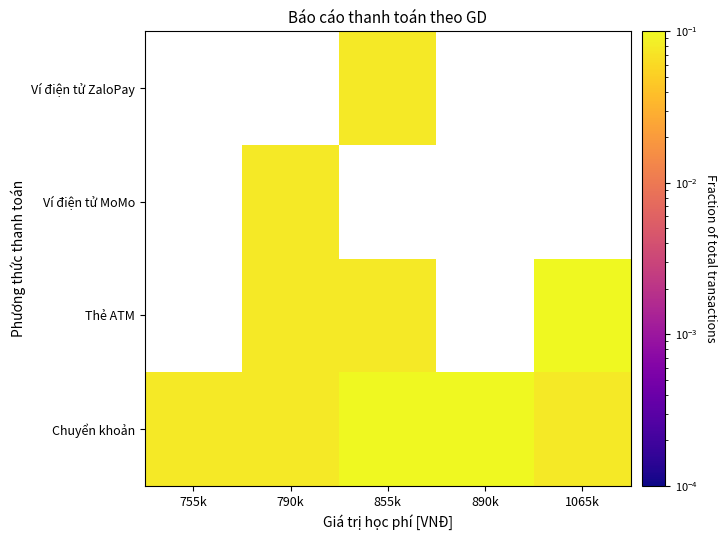

Which series changed the most between 790k and 890k?

Chuyển khoản